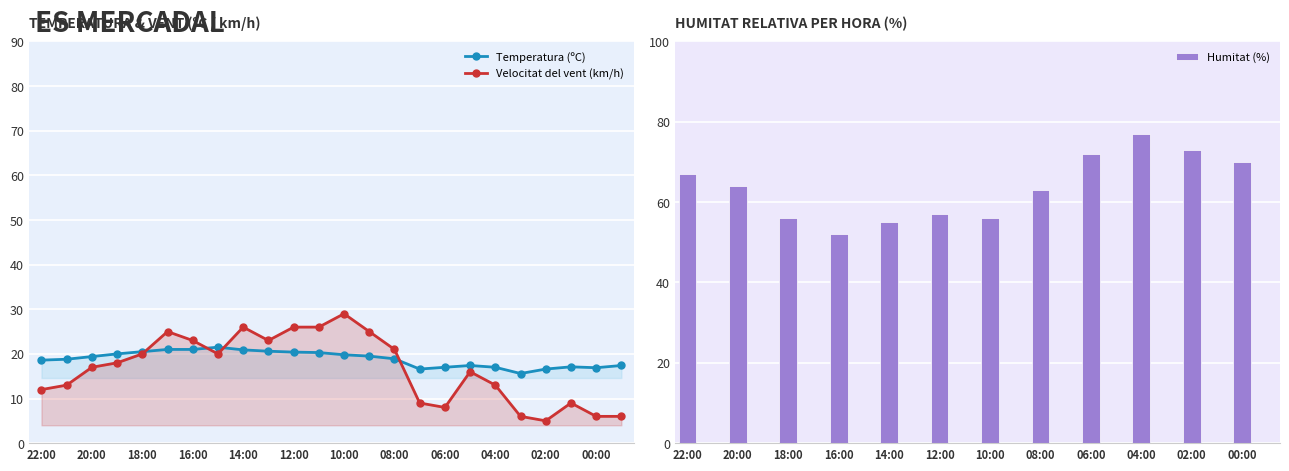

Reading left to right, transcribe all the data shown in this chart.

Temperatura (ºC): 18.6	18.8	19.4	20.0	20.5	21.0	21.0	21.5	20.9	20.6	20.4	20.3	19.8	19.5	18.9	16.6	17.0	17.4	17.0	15.6	16.6	17.1	16.9	17.4
Velocitat del vent (km/h): 12.0	13.0	17.0	18.0	20.0	25.0	23.0	20.0	26.0	23.0	26.0	26.0	29.0	25.0	21.0	9.0	8.0	16.0	13.0	6.0	5.0	9.0	6.0	6.0